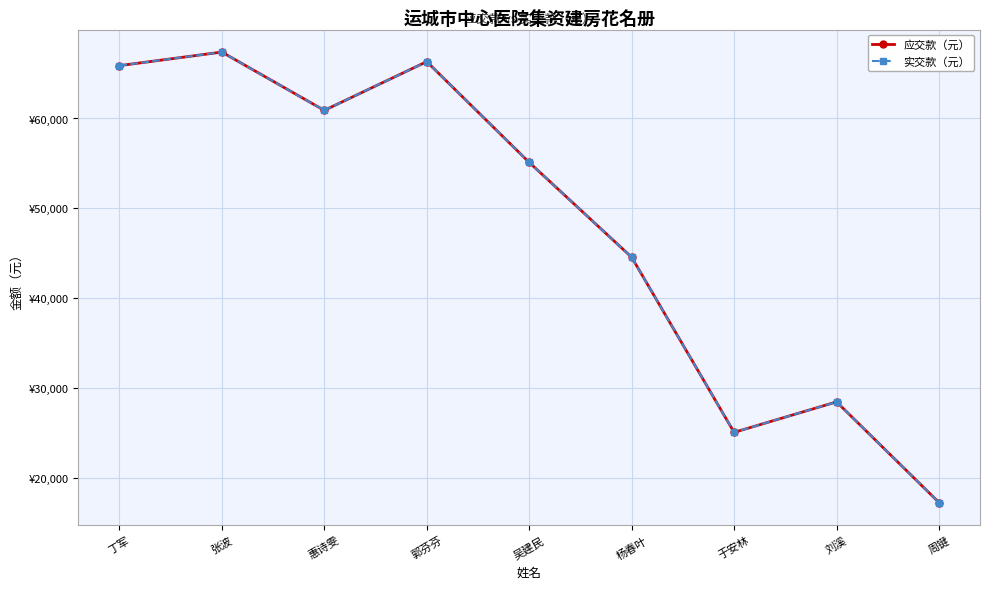

Rank the categories by 应交款（元） value from highest to lowest.

张波, 郭芬芬, 丁军, 惠诗雯, 吴建民, 杨春叶, 刘溪, 于安林, 周键